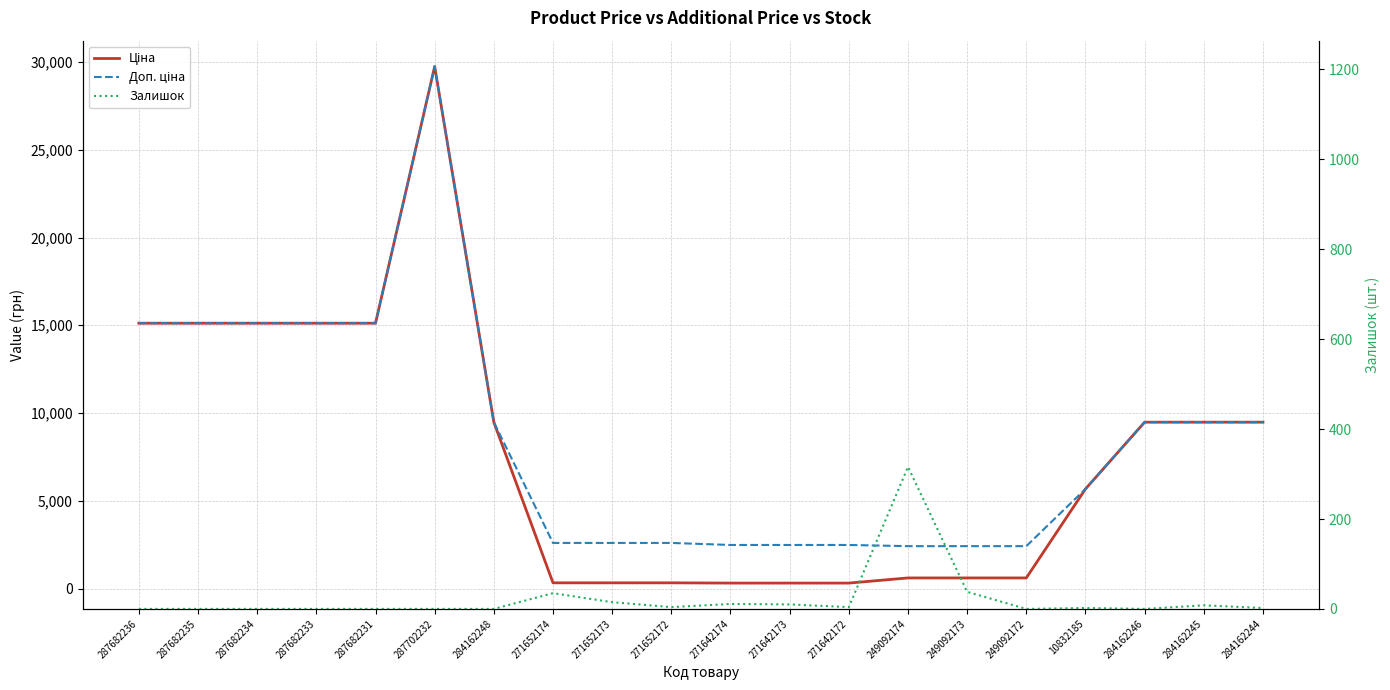

Reading left to right, extract all data points from this chart.

Ціна: 287682236=15120.0	287682235=15120.0	287682234=15120.0	287682233=15120.0	287682231=15120.0	287702232=29747.2	284162248=9480.1	271652174=324.8	271652173=324.8	271652172=324.8	271642174=310.3	271642173=310.3	271642172=310.3	249092174=603.7	249092173=603.7	249092172=603.7	10832185=5673.8	284162246=9480.1	284162245=9480.1	284162244=9480.1
Доп. ціна: 287682236=15120.0	287682235=15120.0	287682234=15120.0	287682233=15120.0	287682231=15120.0	287702232=29747.2	284162248=9480.1	271652174=2598.3	271652173=2598.3	271652172=2598.3	271642174=2482.4	271642173=2482.4	271642172=2482.4	249092174=2414.8	249092173=2414.8	249092172=2414.8	10832185=5673.8	284162246=9480.1	284162245=9480.1	284162244=9480.1
Залишок: 287682236=0.0	287682235=0.0	287682234=0.0	287682233=0.0	287682231=0.0	287702232=0.0	284162248=0.0	271652174=35.0	271652173=15.0	271652172=4.0	271642174=11.0	271642173=10.0	271642172=4.0	249092174=316.0	249092173=38.0	249092172=0.0	10832185=2.0	284162246=0.0	284162245=8.0	284162244=2.0